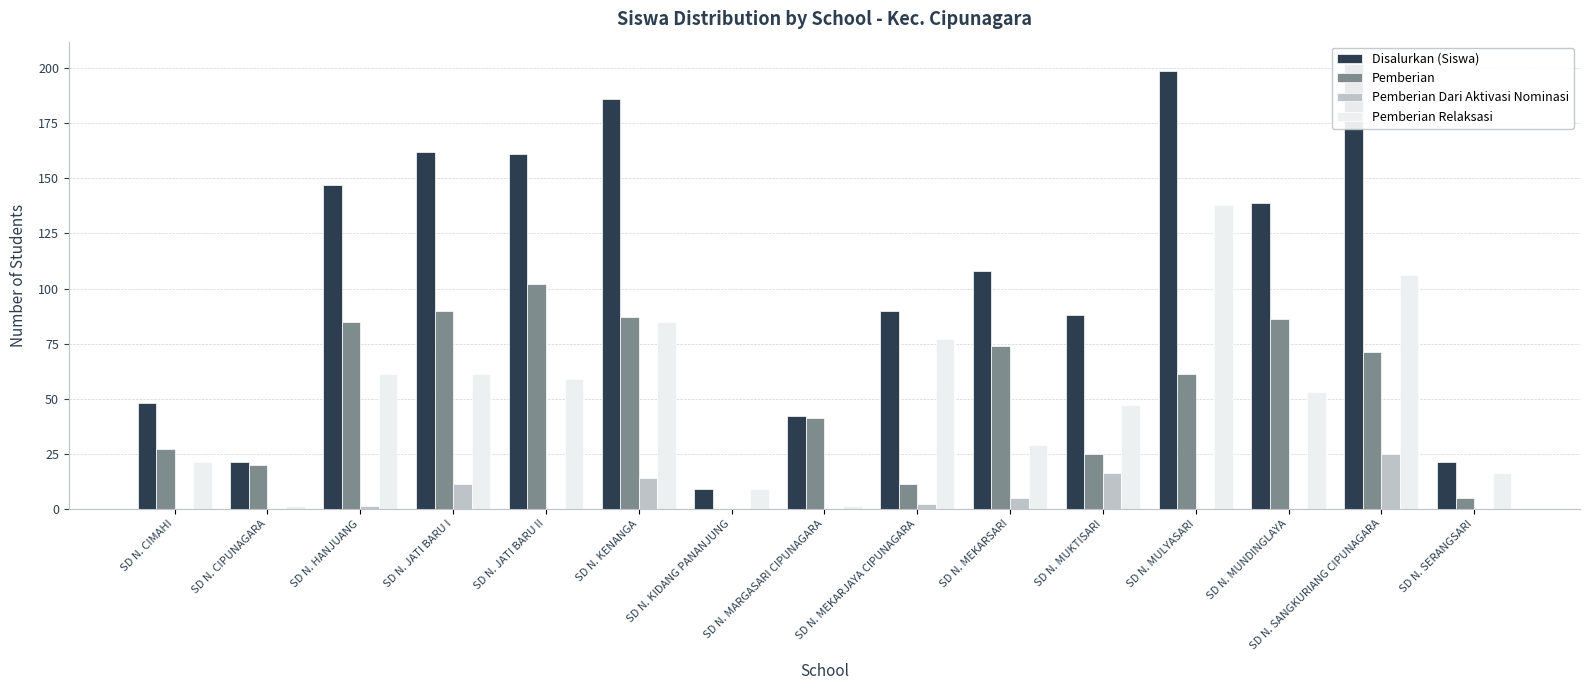

Which series has the largest total across all categories?

Disalurkan (Siswa)